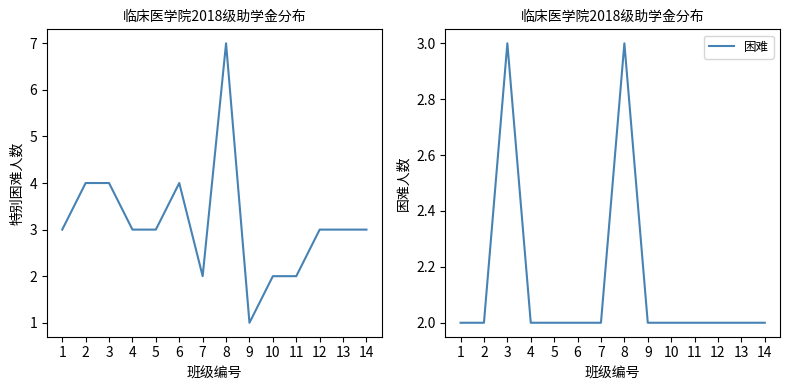

At how many categories does at least one series exceed 6?

1